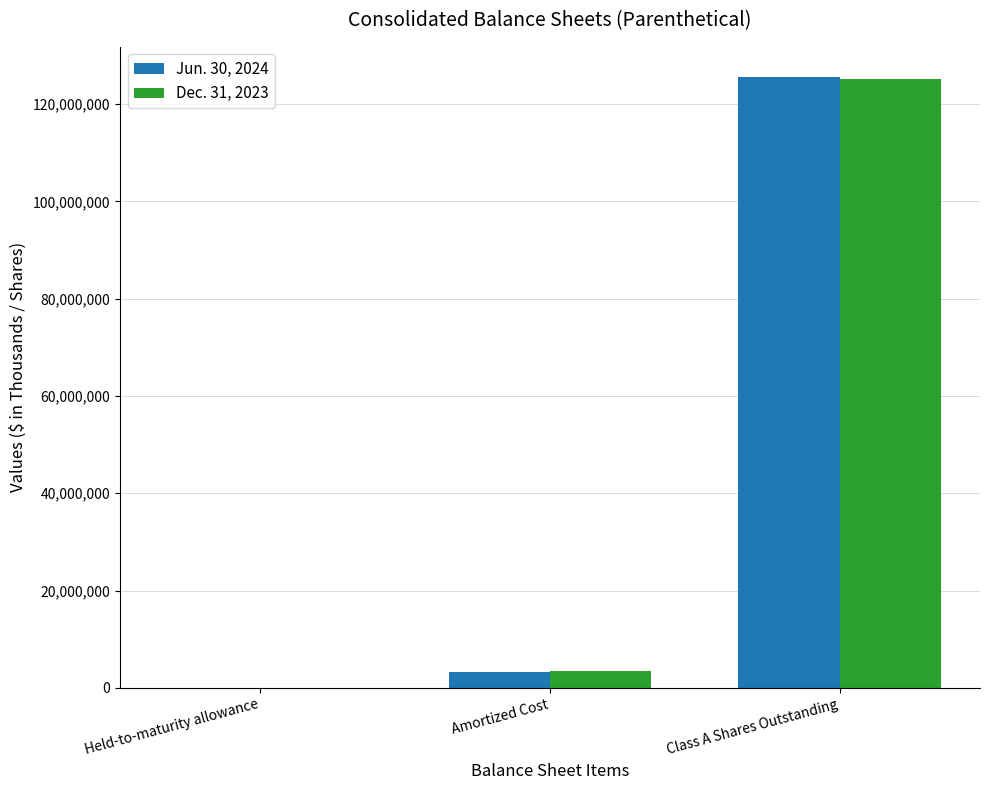

What is the total value across all series at Amortized Cost?

6765447